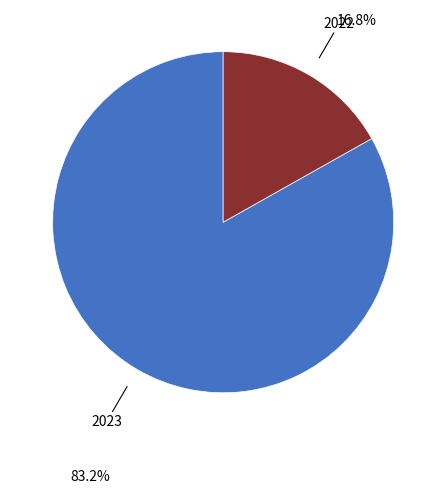

Is there any slice that represents more than half of the pie?

Yes